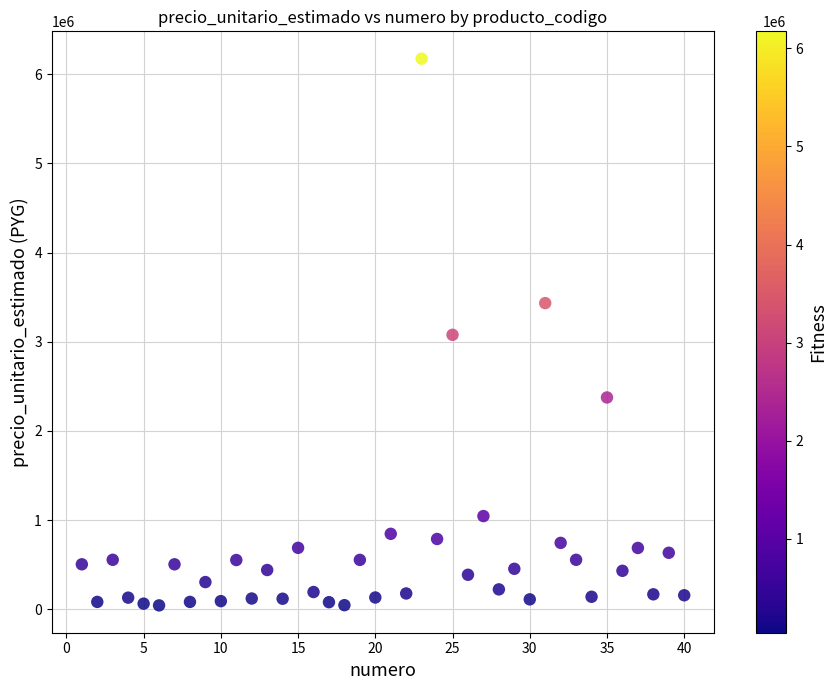

What is the range of Y values (max minus min)?

6130880